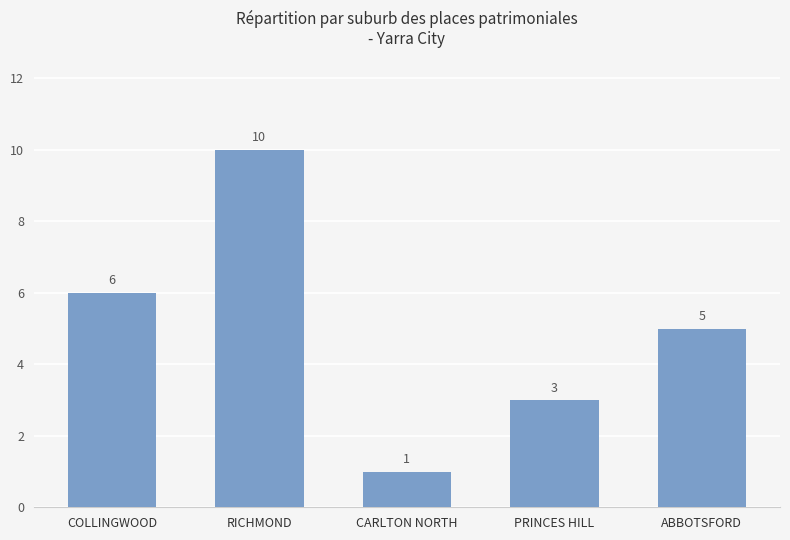

At which category does the chart reach its peak across all series?

RICHMOND